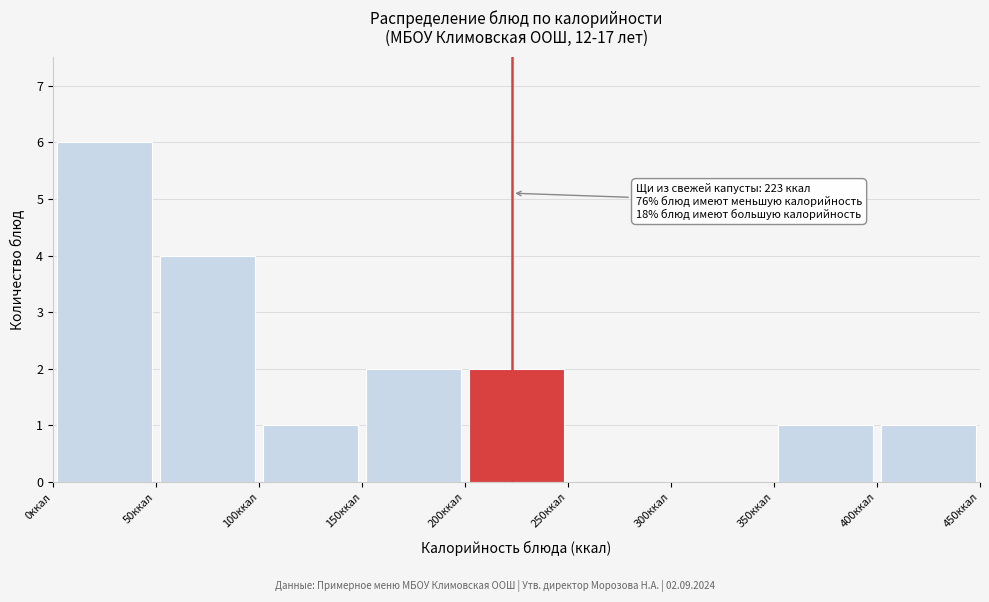

Over which range of the x-axis is the bar tallest?

0 to 50